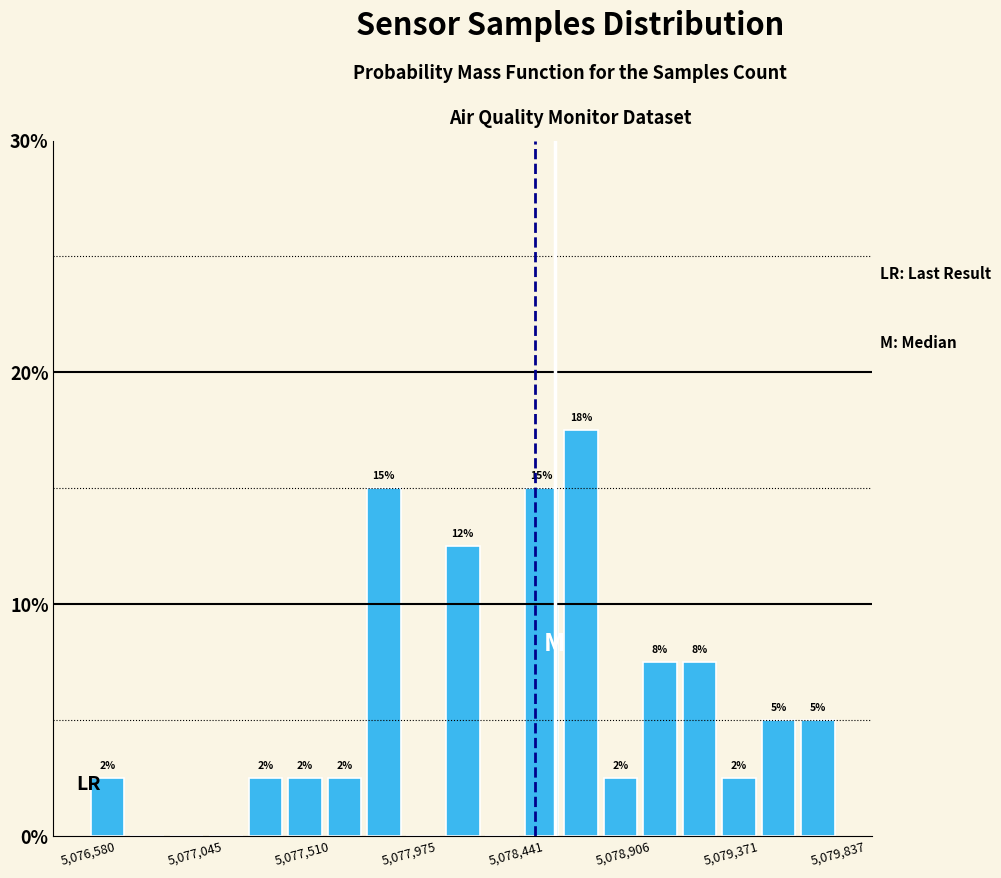

Read against the x-axis, roughly where is the centre of the tallest bar?

5078700